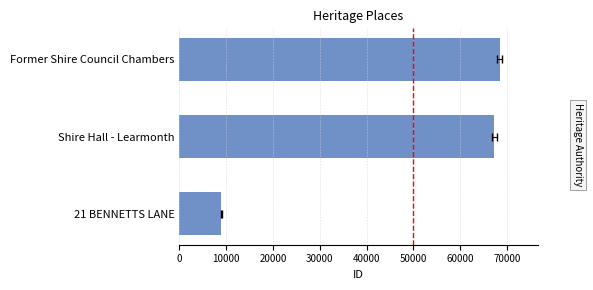

What is the value of the 2nd bar from the left?

67297